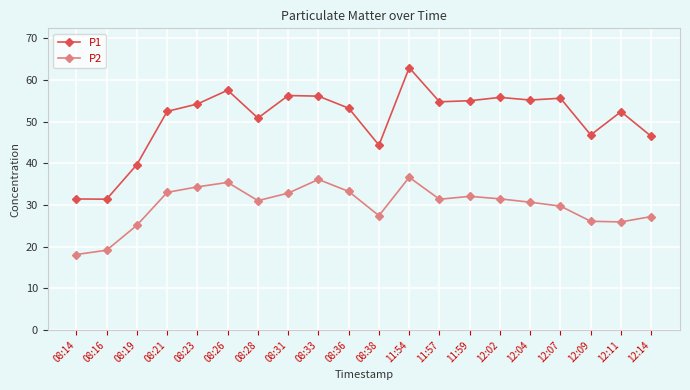

Where is the first local maximum for P1?

08:26